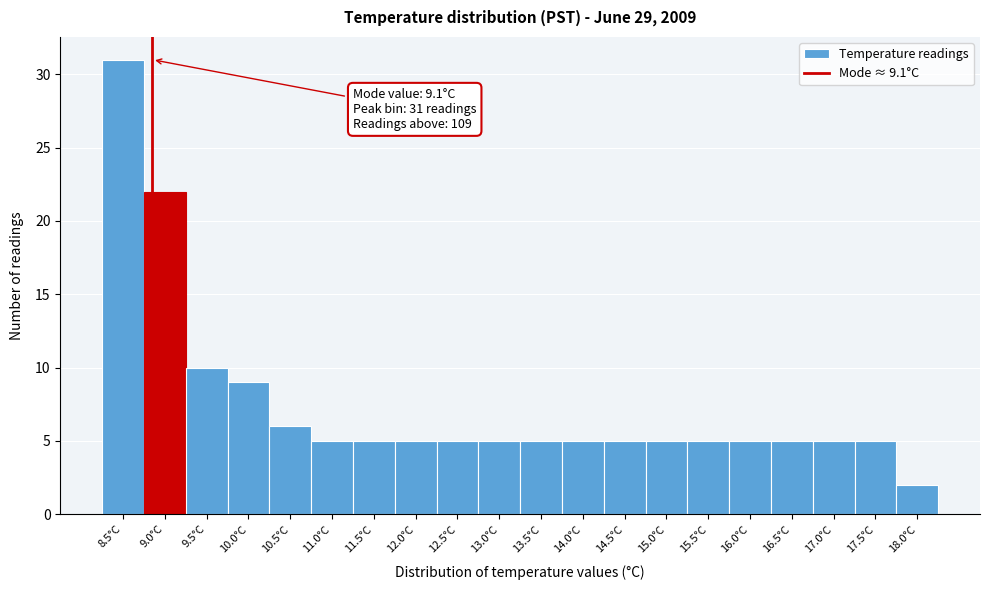

Reading left to right, what are all the values shown in this chart?

8.5°C=31	9.0°C=22	9.5°C=10	10.0°C=9	10.5°C=6	11.0°C=5	11.5°C=5	12.0°C=5	12.5°C=5	13.0°C=5	13.5°C=5	14.0°C=5	14.5°C=5	15.0°C=5	15.5°C=5	16.0°C=5	16.5°C=5	17.0°C=5	17.5°C=5	18.0°C=2